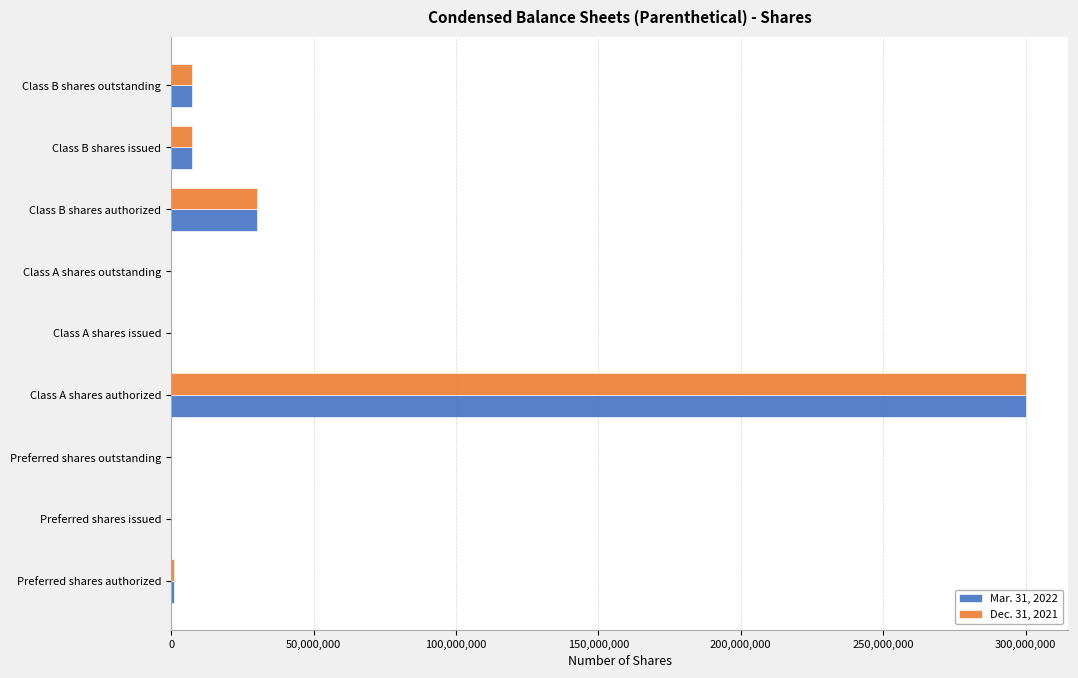

True or false: Dec. 31, 2021 has a value of -204055117 at Class A shares issued.

False